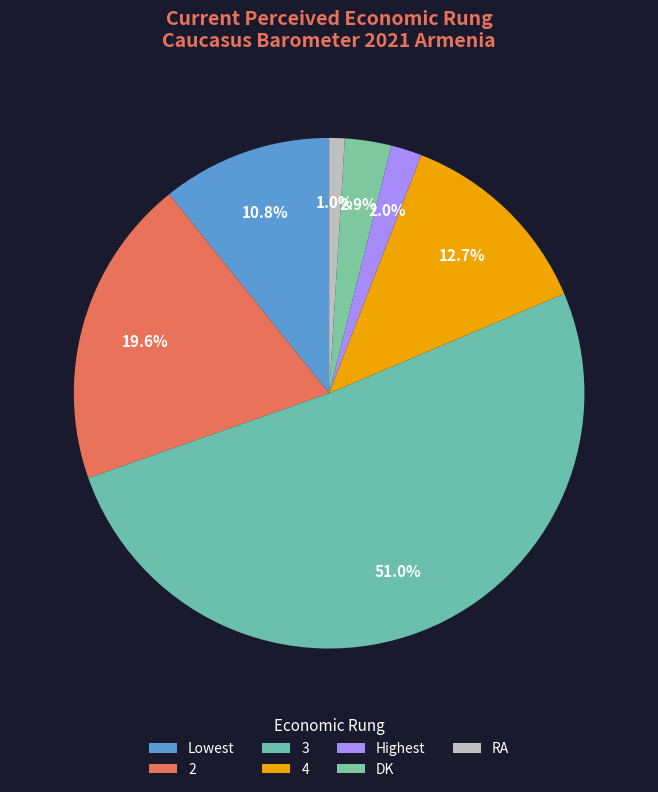

Does 3 account for over 50% of the chart?

Yes